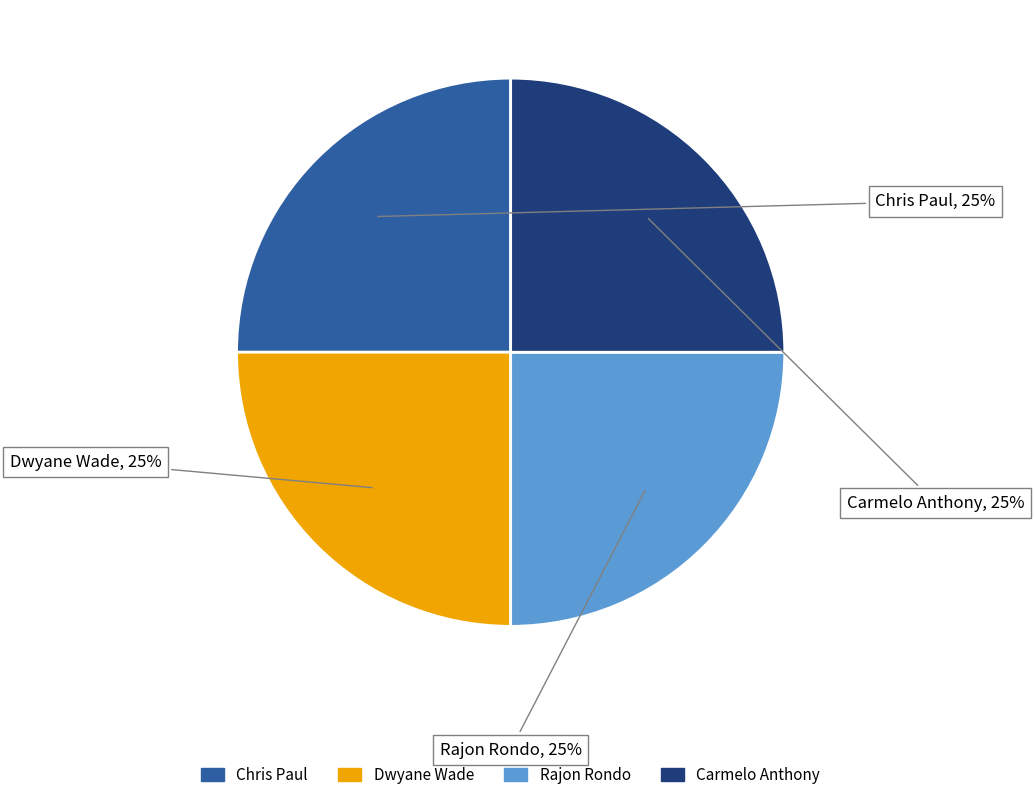

Is it true that Chris Paul is 25% of the pie?

True